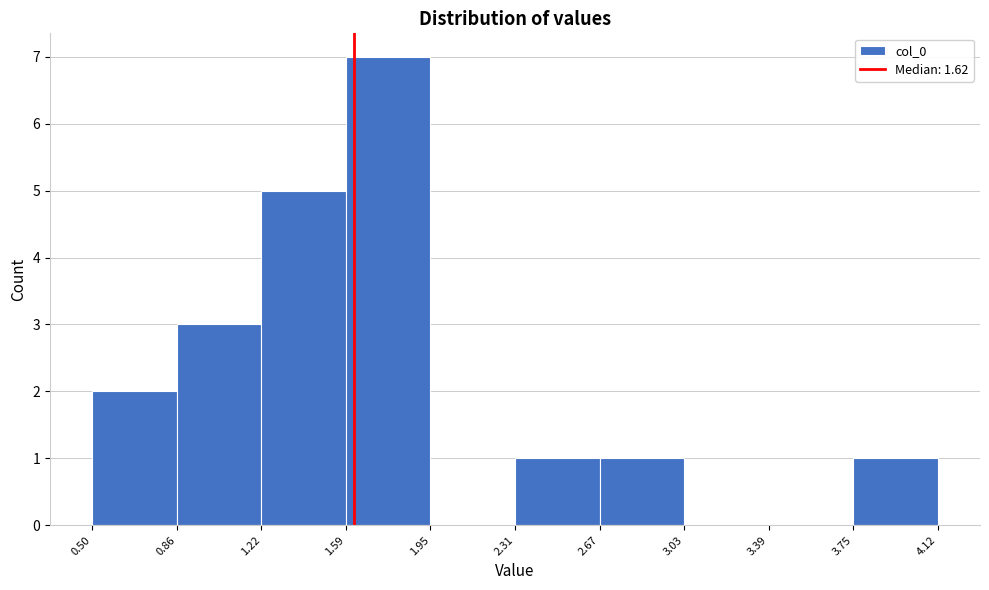

Reading left to right, list every bar in this chart as the range it spans on the x-axis followed by its height. The values are not printed on the chart, so give them approximately, as read against the axis.

0.50 to 0.86: 2
0.86 to 1.22: 3
1.22 to 1.59: 5
1.59 to 1.95: 7
1.95 to 2.31: 0
2.31 to 2.67: 1
2.67 to 3.03: 1
3.03 to 3.39: 0
3.39 to 3.75: 0
3.75 to 4.12: 1